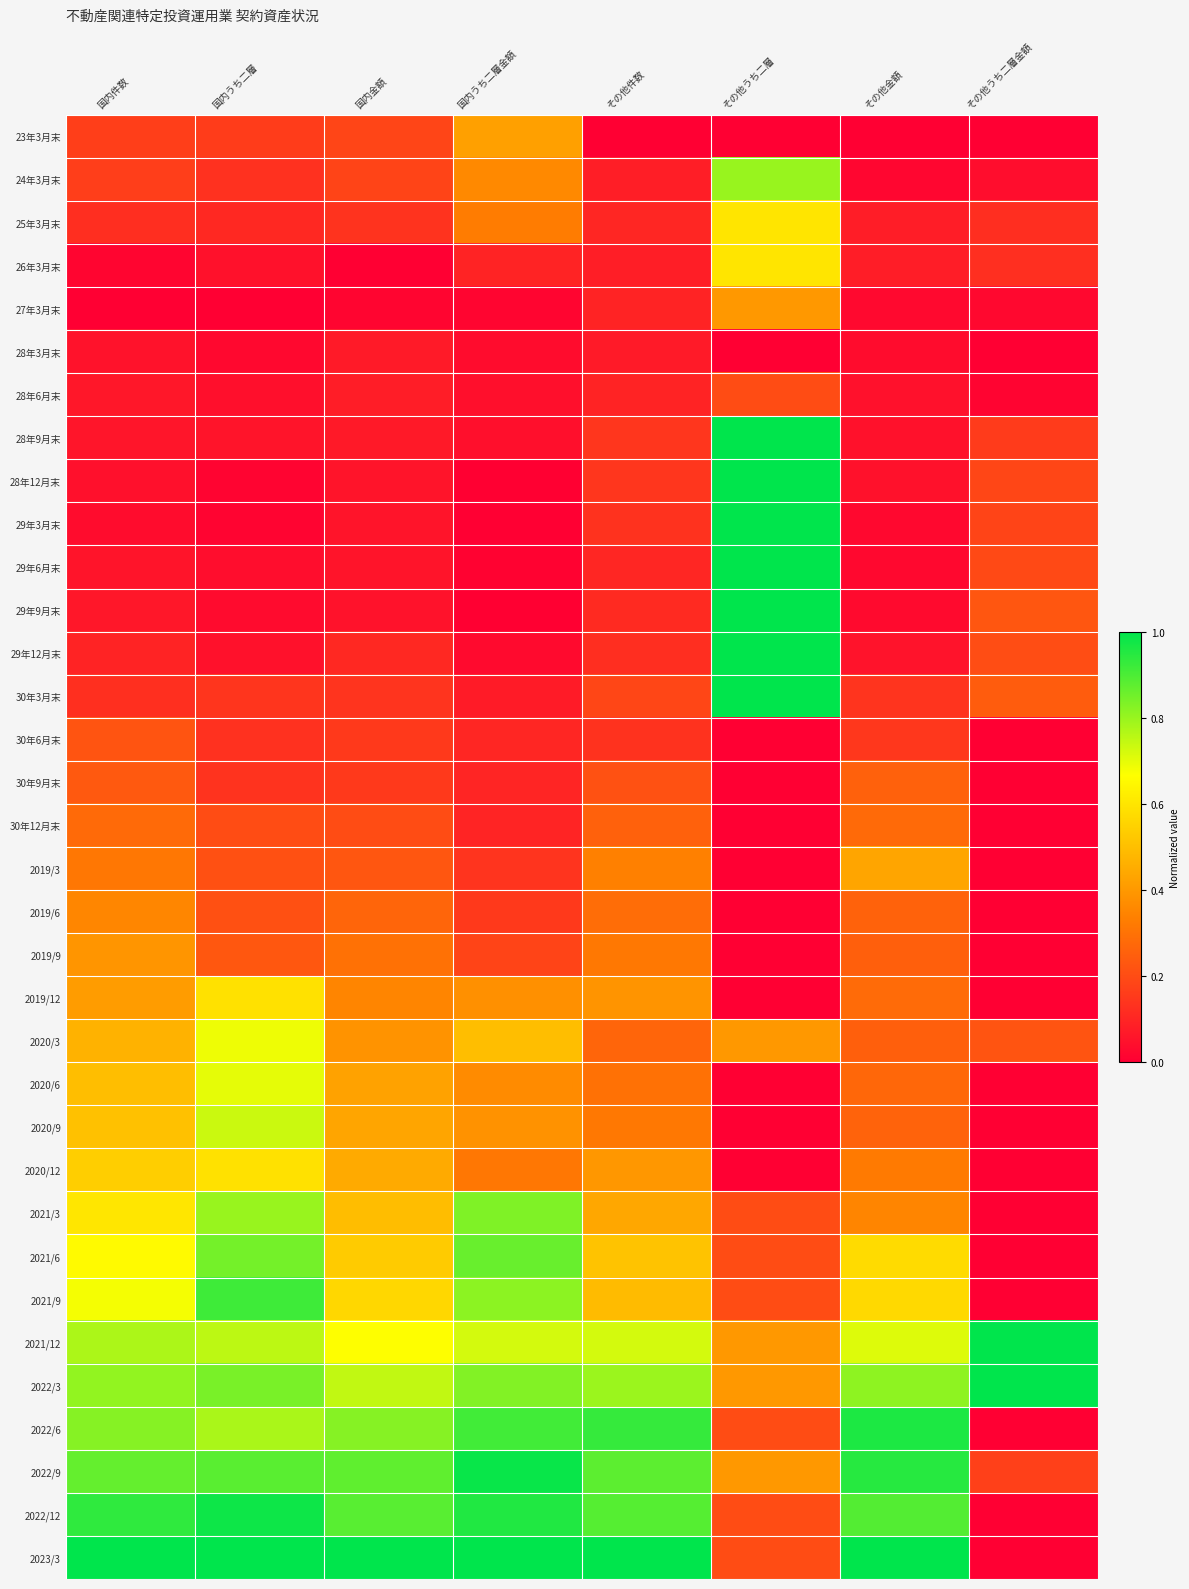

Reading right to left, transcribe all the data shown in this chart.

23年3月末: その他うち二層金額=0.0	その他金額=0.0	その他うち二層=0.0	その他件数=0.0	国内うち二層金額=0.4	国内金額=0.2	国内うち二層=0.2	国内件数=0.2
24年3月末: その他うち二層金額=0.0	その他金額=0.0	その他うち二層=0.8	その他件数=0.1	国内うち二層金額=0.4	国内金額=0.2	国内うち二層=0.1	国内件数=0.2
25年3月末: その他うち二層金額=0.1	その他金額=0.1	その他うち二層=0.6	その他件数=0.1	国内うち二層金額=0.3	国内金額=0.1	国内うち二層=0.1	国内件数=0.1
26年3月末: その他うち二層金額=0.1	その他金額=0.1	その他うち二層=0.6	その他件数=0.1	国内うち二層金額=0.1	国内金額=0.0	国内うち二層=0.0	国内件数=0.0
27年3月末: その他うち二層金額=0.0	その他金額=0.0	その他うち二層=0.4	その他件数=0.1	国内うち二層金額=0.0	国内金額=0.0	国内うち二層=0.0	国内件数=0.0
28年3月末: その他うち二層金額=0.0	その他金額=0.0	その他うち二層=0.0	その他件数=0.1	国内うち二層金額=0.0	国内金額=0.1	国内うち二層=0.0	国内件数=0.1
28年6月末: その他うち二層金額=0.0	その他金額=0.0	その他うち二層=0.2	その他件数=0.1	国内うち二層金額=0.0	国内金額=0.1	国内うち二層=0.0	国内件数=0.1
28年9月末: その他うち二層金額=0.2	その他金額=0.0	その他うち二層=1.0	その他件数=0.1	国内うち二層金額=0.0	国内金額=0.1	国内うち二層=0.1	国内件数=0.1
28年12月末: その他うち二層金額=0.2	その他金額=0.0	その他うち二層=1.0	その他件数=0.1	国内うち二層金額=0.0	国内金額=0.1	国内うち二層=0.0	国内件数=0.0
29年3月末: その他うち二層金額=0.2	その他金額=0.0	その他うち二層=1.0	その他件数=0.1	国内うち二層金額=0.0	国内金額=0.1	国内うち二層=0.0	国内件数=0.0
29年6月末: その他うち二層金額=0.2	その他金額=0.0	その他うち二層=1.0	その他件数=0.1	国内うち二層金額=0.0	国内金額=0.1	国内うち二層=0.0	国内件数=0.1
29年9月末: その他うち二層金額=0.2	その他金額=0.0	その他うち二層=1.0	その他件数=0.1	国内うち二層金額=0.0	国内金額=0.0	国内うち二層=0.0	国内件数=0.1
29年12月末: その他うち二層金額=0.2	その他金額=0.1	その他うち二層=1.0	その他件数=0.1	国内うち二層金額=0.0	国内金額=0.1	国内うち二層=0.0	国内件数=0.1
30年3月末: その他うち二層金額=0.2	その他金額=0.1	その他うち二層=1.0	その他件数=0.2	国内うち二層金額=0.1	国内金額=0.1	国内うち二層=0.1	国内件数=0.1
30年6月末: その他うち二層金額=0.0	その他金額=0.1	その他うち二層=0.0	その他件数=0.1	国内うち二層金額=0.1	国内金額=0.2	国内うち二層=0.1	国内件数=0.2
30年9月末: その他うち二層金額=0.0	その他金額=0.3	その他うち二層=0.0	その他件数=0.2	国内うち二層金額=0.1	国内金額=0.2	国内うち二層=0.1	国内件数=0.2
30年12月末: その他うち二層金額=0.0	その他金額=0.3	その他うち二層=0.0	その他件数=0.3	国内うち二層金額=0.1	国内金額=0.2	国内うち二層=0.2	国内件数=0.3
2019/3: その他うち二層金額=0.0	その他金額=0.4	その他うち二層=0.0	その他件数=0.3	国内うち二層金額=0.1	国内金額=0.2	国内うち二層=0.2	国内件数=0.3
2019/6: その他うち二層金額=0.0	その他金額=0.3	その他うち二層=0.0	その他件数=0.3	国内うち二層金額=0.2	国内金額=0.3	国内うち二層=0.2	国内件数=0.4
2019/9: その他うち二層金額=0.0	その他金額=0.2	その他うち二層=0.0	その他件数=0.3	国内うち二層金額=0.2	国内金額=0.3	国内うち二層=0.2	国内件数=0.4
2019/12: その他うち二層金額=0.0	その他金額=0.3	その他うち二層=0.0	その他件数=0.4	国内うち二層金額=0.4	国内金額=0.4	国内うち二層=0.6	国内件数=0.4
2020/3: その他うち二層金額=0.2	その他金額=0.3	その他うち二層=0.4	その他件数=0.3	国内うち二層金額=0.5	国内金額=0.4	国内うち二層=0.7	国内件数=0.5
2020/6: その他うち二層金額=0.0	その他金額=0.3	その他うち二層=0.0	その他件数=0.3	国内うち二層金額=0.4	国内金額=0.4	国内うち二層=0.7	国内件数=0.5
2020/9: その他うち二層金額=0.0	その他金額=0.3	その他うち二層=0.0	その他件数=0.3	国内うち二層金額=0.4	国内金額=0.4	国内うち二層=0.7	国内件数=0.5
2020/12: その他うち二層金額=0.0	その他金額=0.3	その他うち二層=0.0	その他件数=0.4	国内うち二層金額=0.3	国内金額=0.4	国内うち二層=0.6	国内件数=0.5
2021/3: その他うち二層金額=0.0	その他金額=0.3	その他うち二層=0.2	その他件数=0.4	国内うち二層金額=0.8	国内金額=0.5	国内うち二層=0.8	国内件数=0.6
2021/6: その他うち二層金額=0.0	その他金額=0.6	その他うち二層=0.2	その他件数=0.5	国内うち二層金額=0.9	国内金額=0.5	国内うち二層=0.8	国内件数=0.7
2021/9: その他うち二層金額=0.0	その他金額=0.6	その他うち二層=0.2	その他件数=0.5	国内うち二層金額=0.8	国内金額=0.6	国内うち二層=0.9	国内件数=0.7
2021/12: その他うち二層金額=1.0	その他金額=0.7	その他うち二層=0.4	その他件数=0.7	国内うち二層金額=0.7	国内金額=0.7	国内うち二層=0.8	国内件数=0.8
2022/3: その他うち二層金額=1.0	その他金額=0.8	その他うち二層=0.4	その他件数=0.8	国内うち二層金額=0.8	国内金額=0.7	国内うち二層=0.8	国内件数=0.8
2022/6: その他うち二層金額=0.0	その他金額=1.0	その他うち二層=0.2	その他件数=0.9	国内うち二層金額=0.9	国内金額=0.8	国内うち二層=0.8	国内件数=0.8
2022/9: その他うち二層金額=0.2	その他金額=0.9	その他うち二層=0.4	その他件数=0.9	国内うち二層金額=1.0	国内金額=0.9	国内うち二層=0.9	国内件数=0.9
2022/12: その他うち二層金額=0.0	その他金額=0.9	その他うち二層=0.2	その他件数=0.9	国内うち二層金額=1.0	国内金額=0.9	国内うち二層=1.0	国内件数=0.9
2023/3: その他うち二層金額=0.0	その他金額=1.0	その他うち二層=0.2	その他件数=1.0	国内うち二層金額=1.0	国内金額=1.0	国内うち二層=1.0	国内件数=1.0